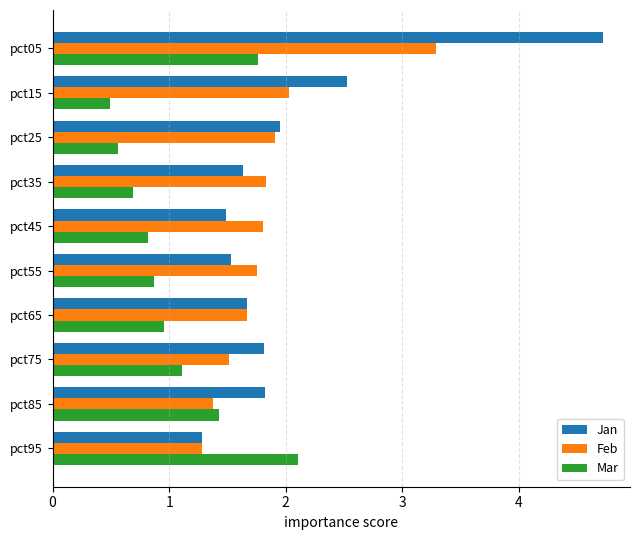

At how many categories does at least one series exceed 2?

3